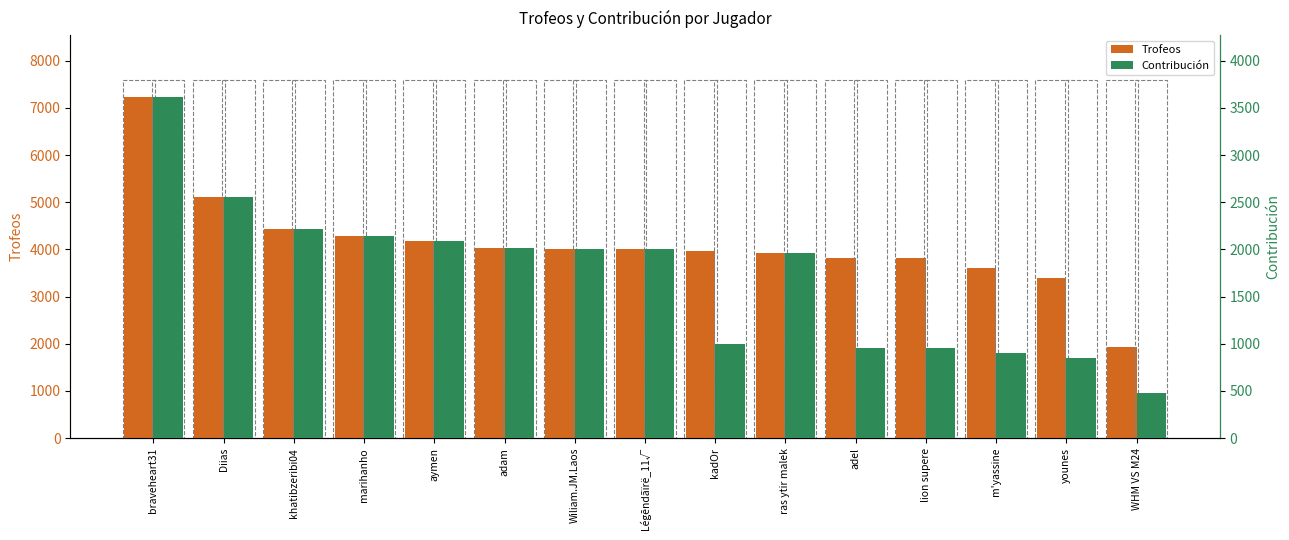

What is the total value across all series at khatibzeribi04?

6639